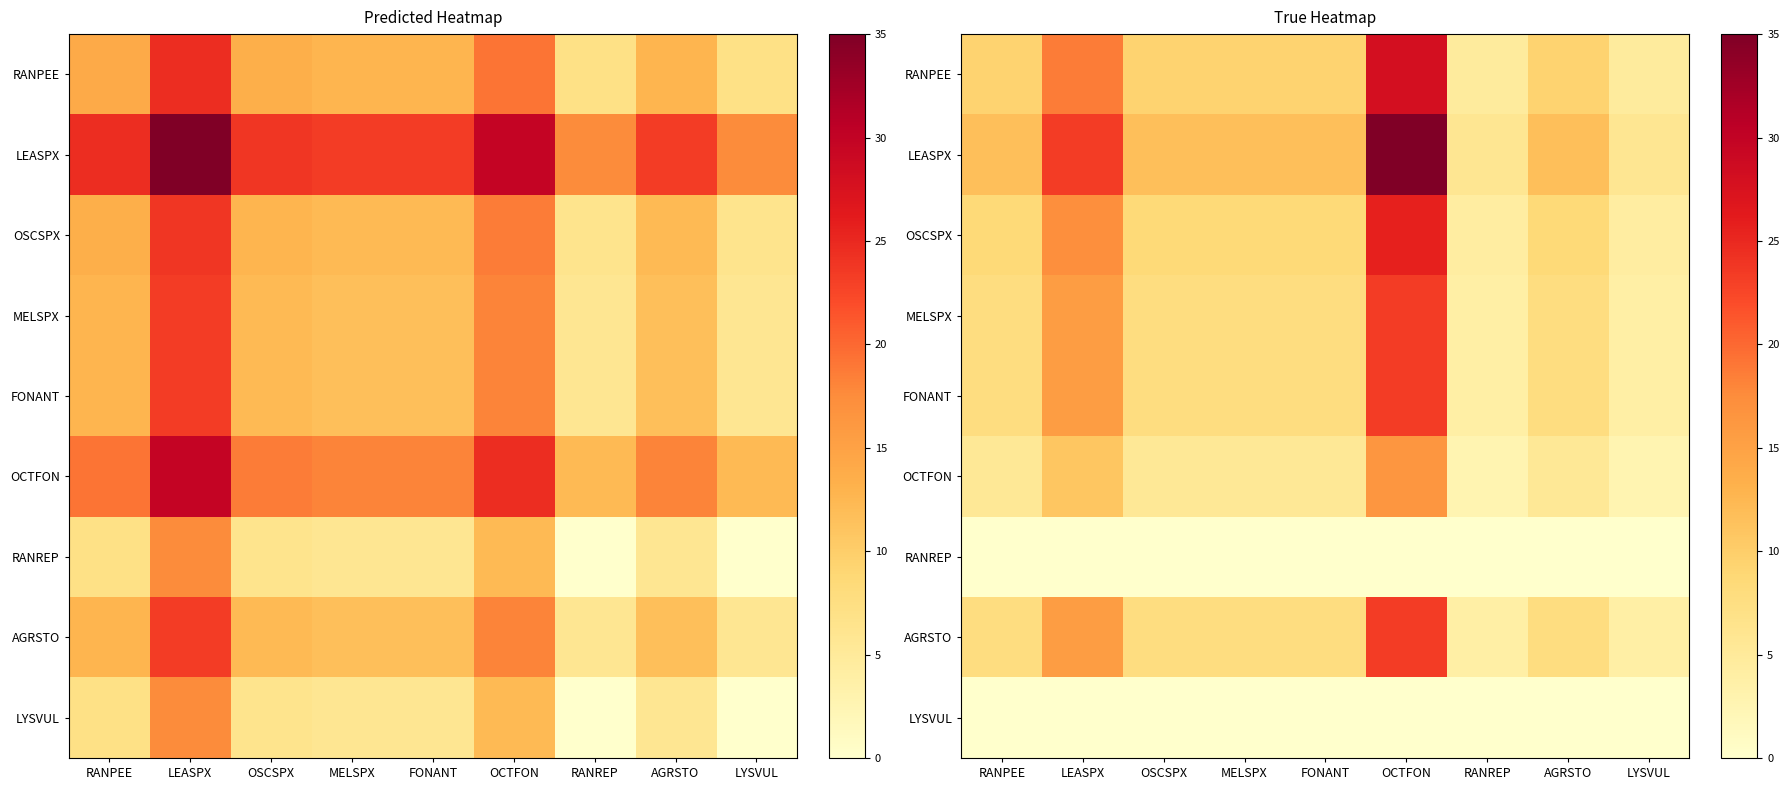

How many series are shown in this chart?

9